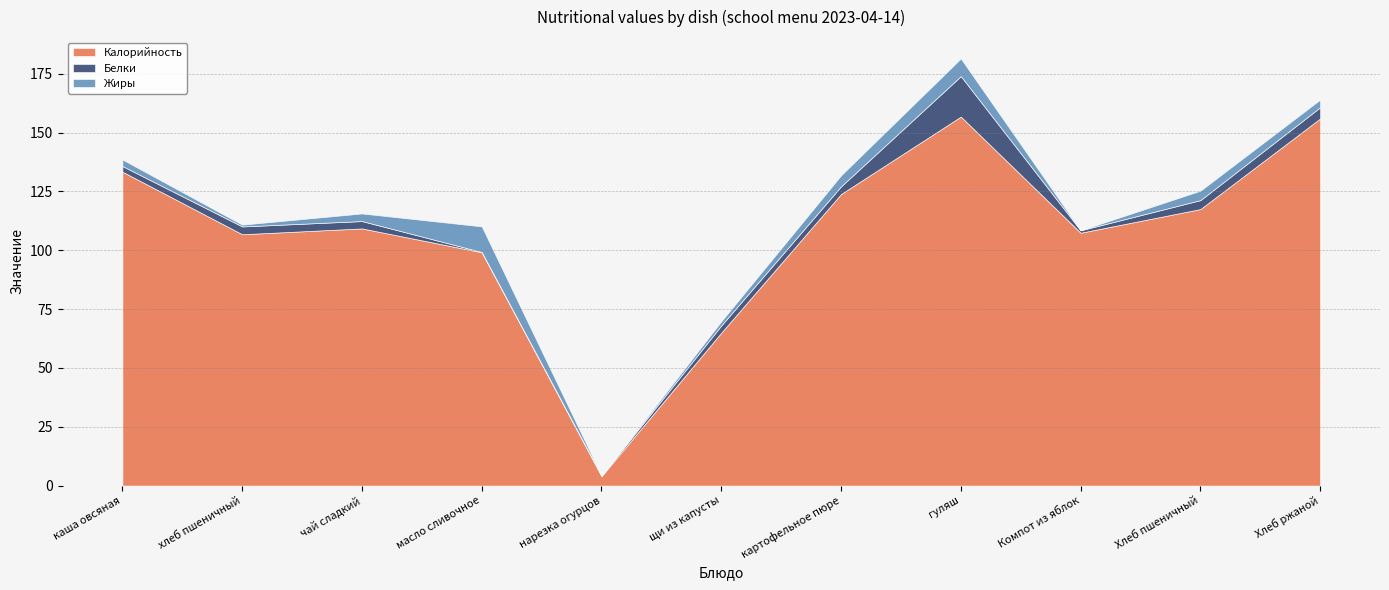

What is the average value of the Калорийность series?

107.2